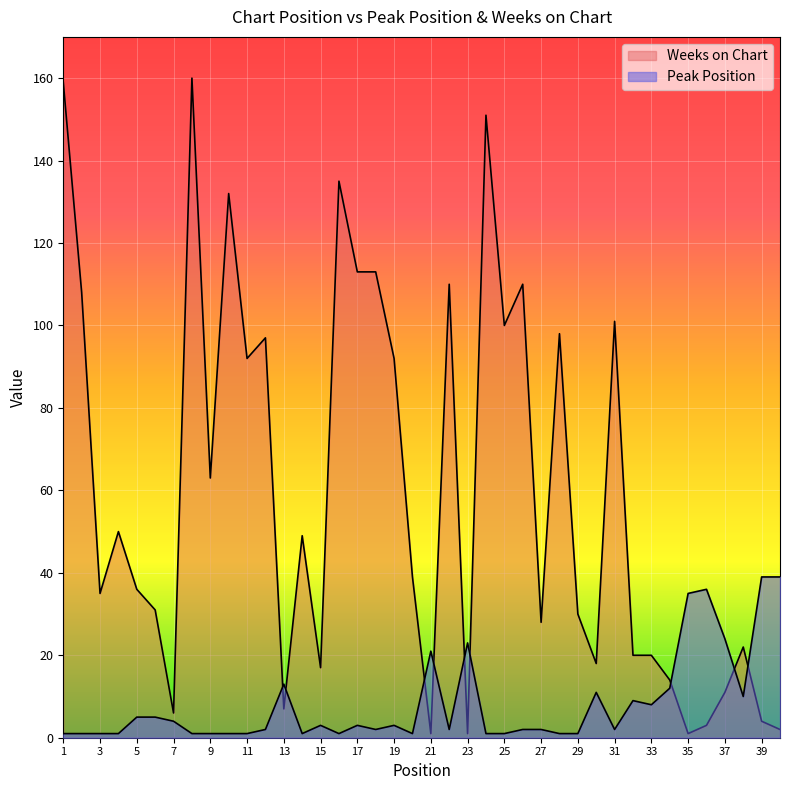

At how many categories does at least one series exceed 80?

16